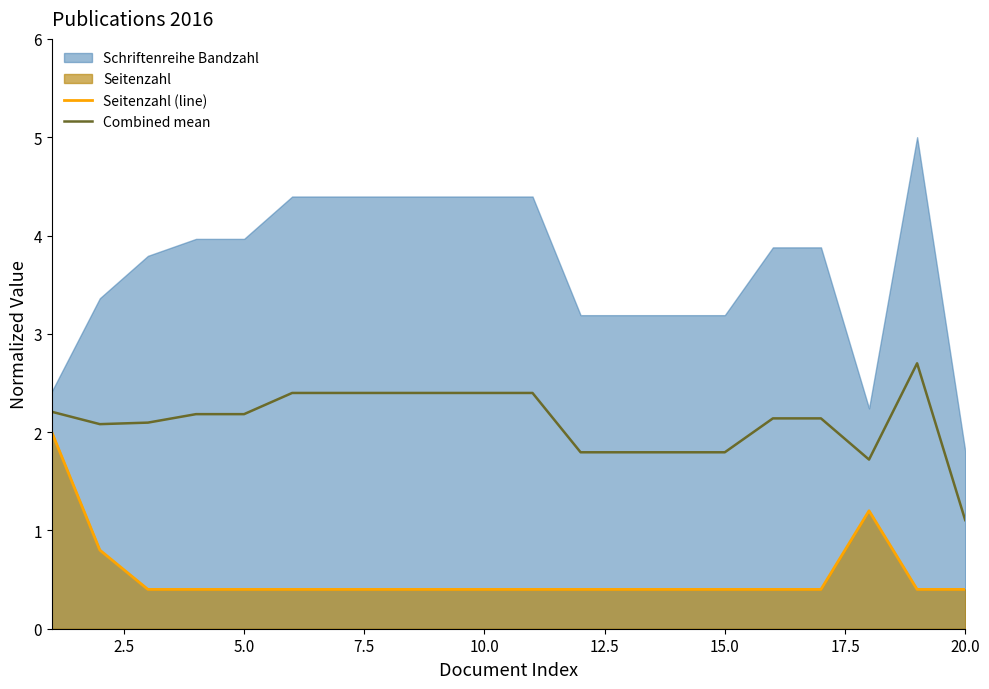

What is the minimum value for Seitenzahl (line)?

0.4